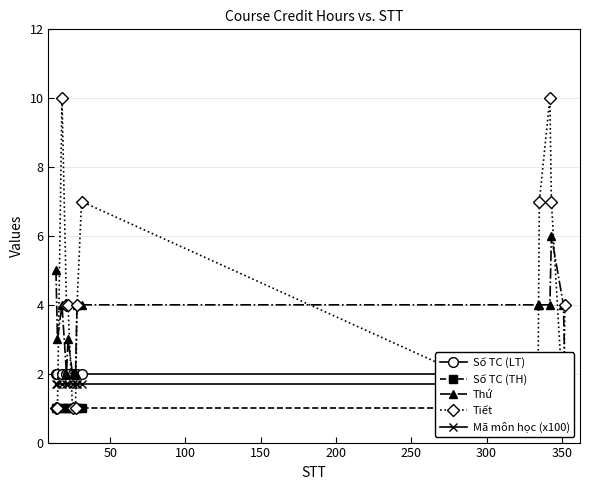

Which series has the widest spread of values?

Tiết